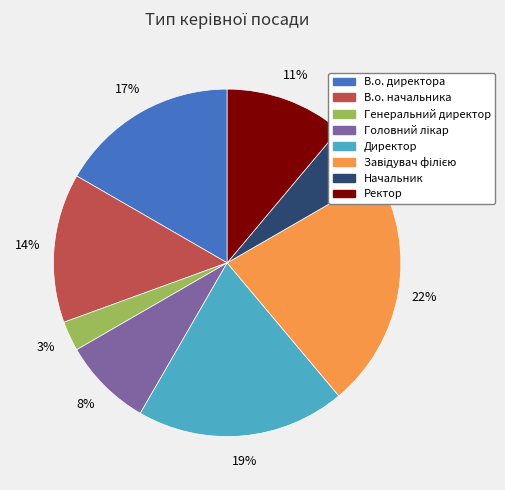

Count the number of slices in the pie.

8